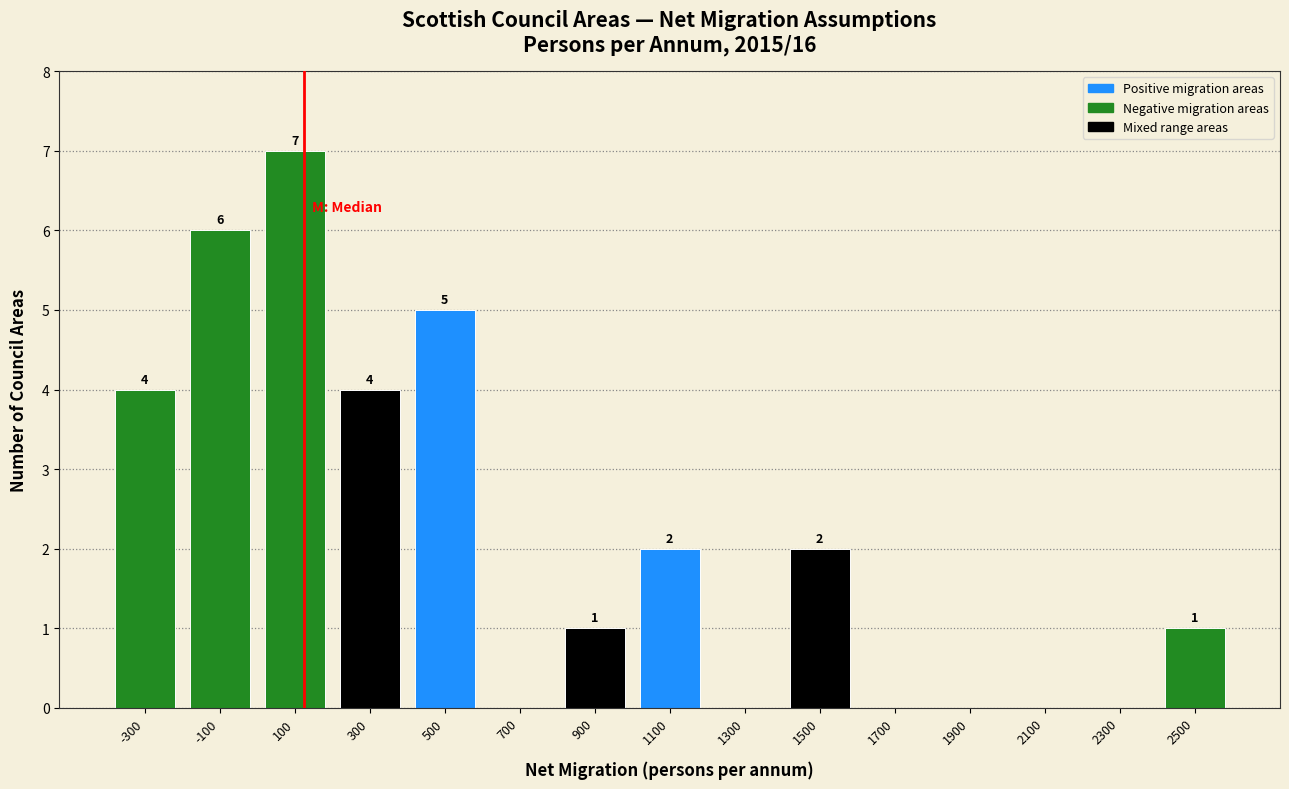

Which range on the x-axis has the tallest bar?

0 to 200